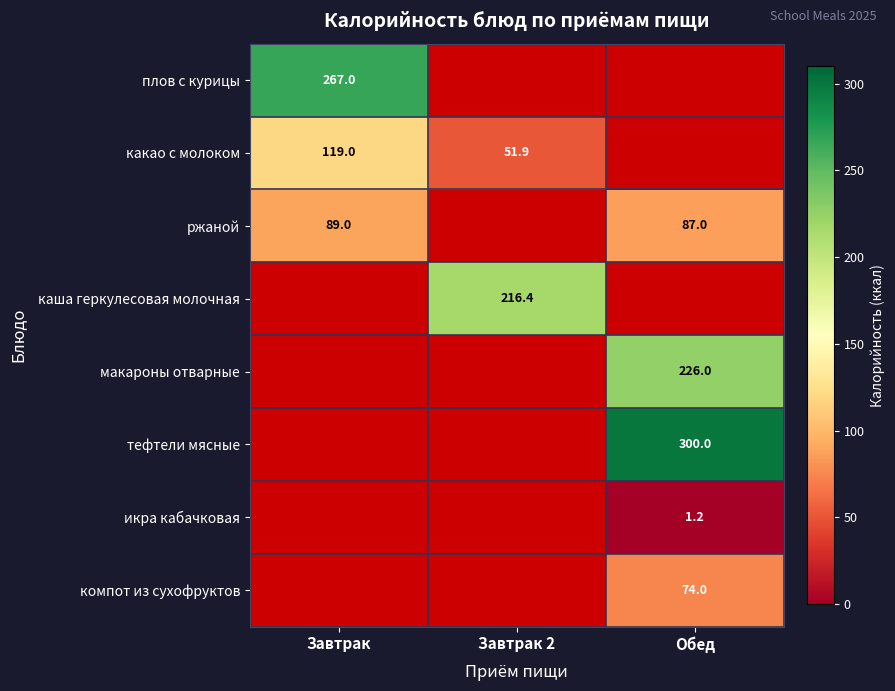

At how many categories does at least one series exceed 93?

3